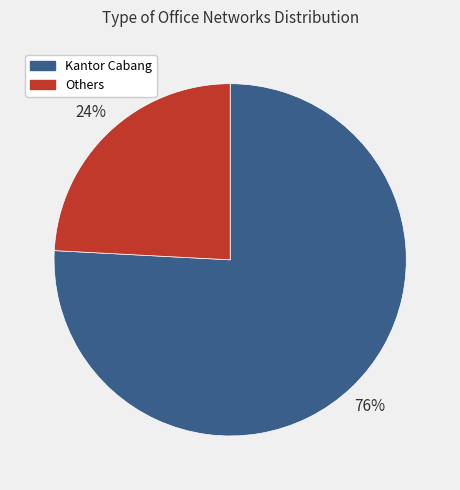

To the nearest percent, what is the difference between the largest and smallest slice percentages?

52%